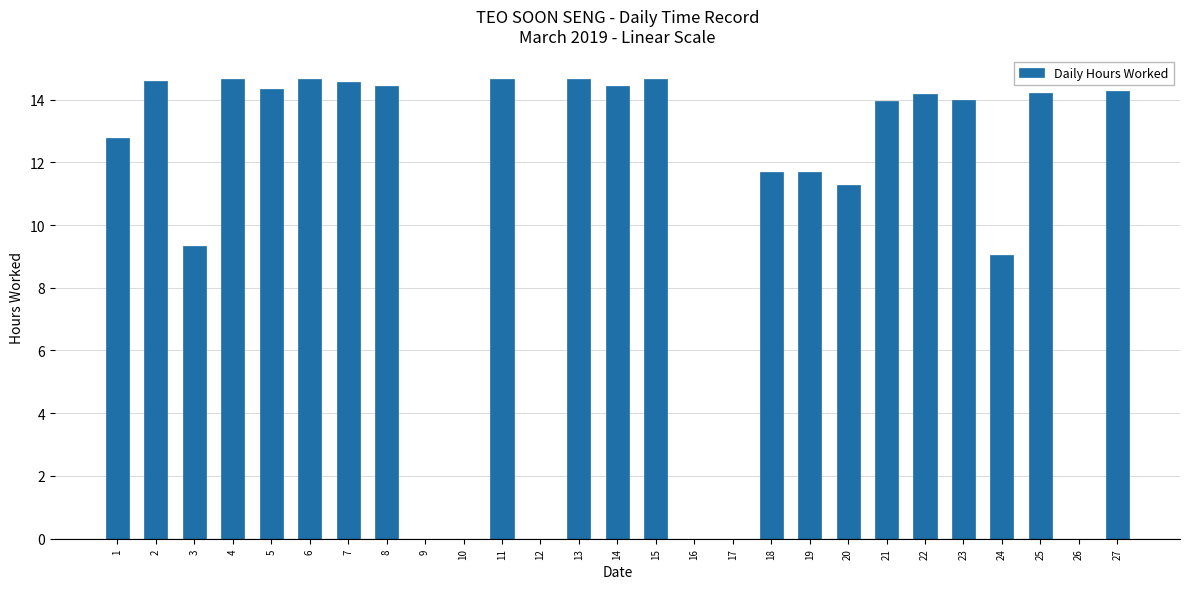

What is the maximum value shown in the chart?

14.7